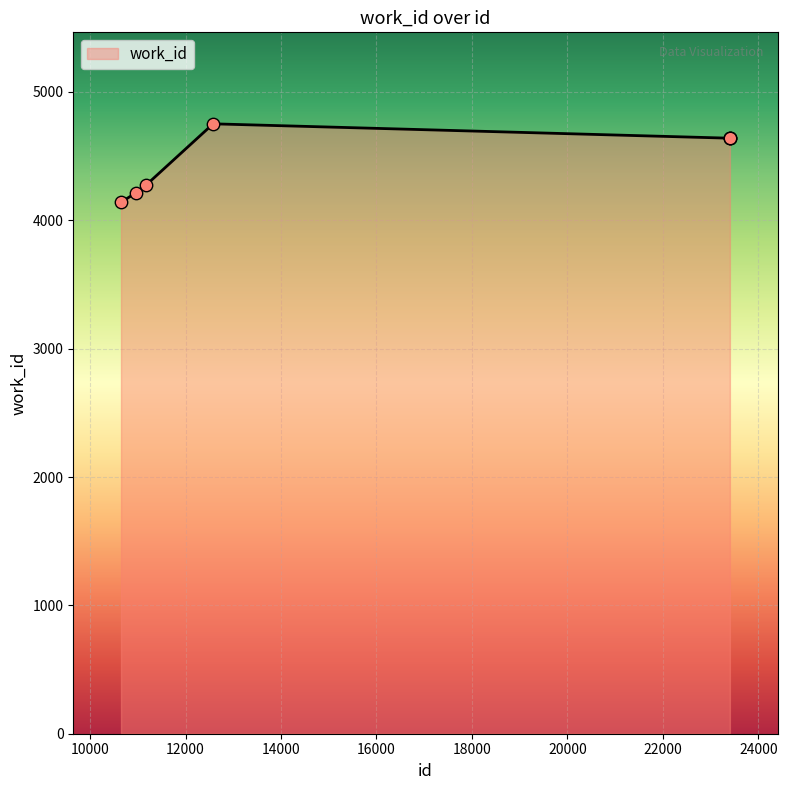

What is the smallest value displayed?

4141